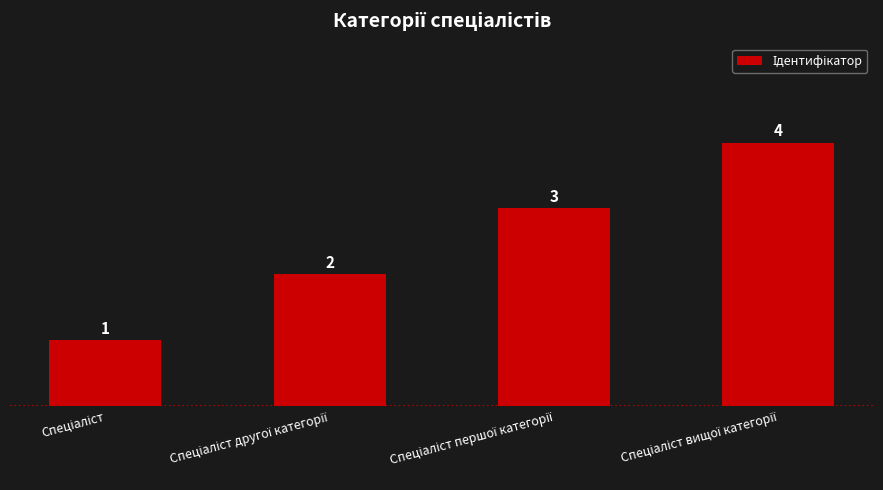

How many distinct data groups are displayed?

1